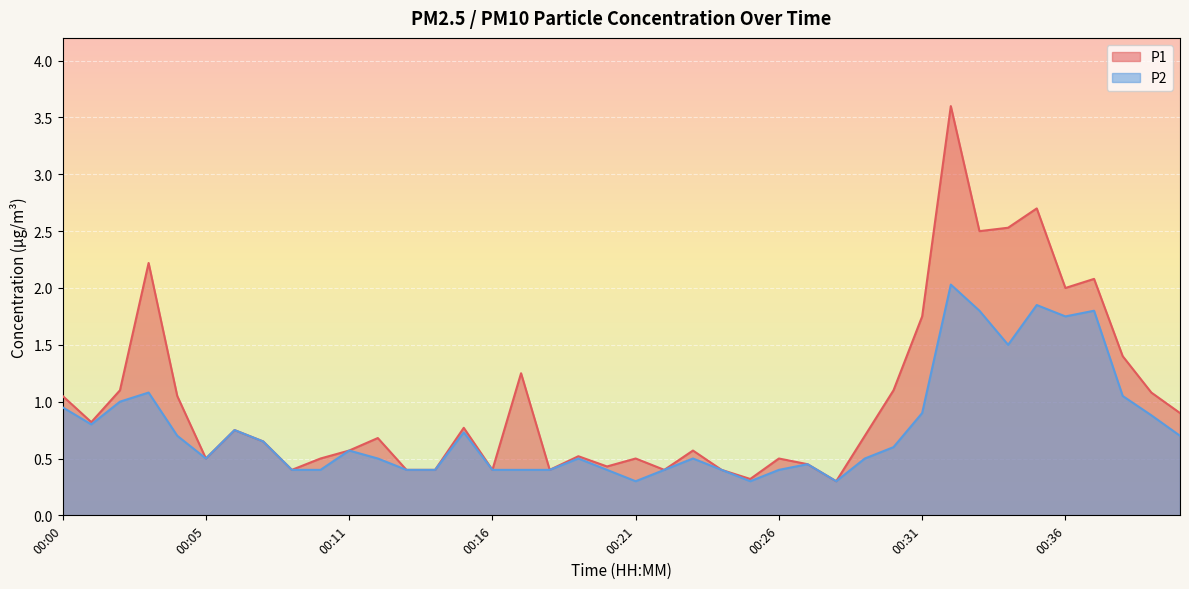

Is the value of P2 at 00:01 greater than the value of P1 at 00:32?

No